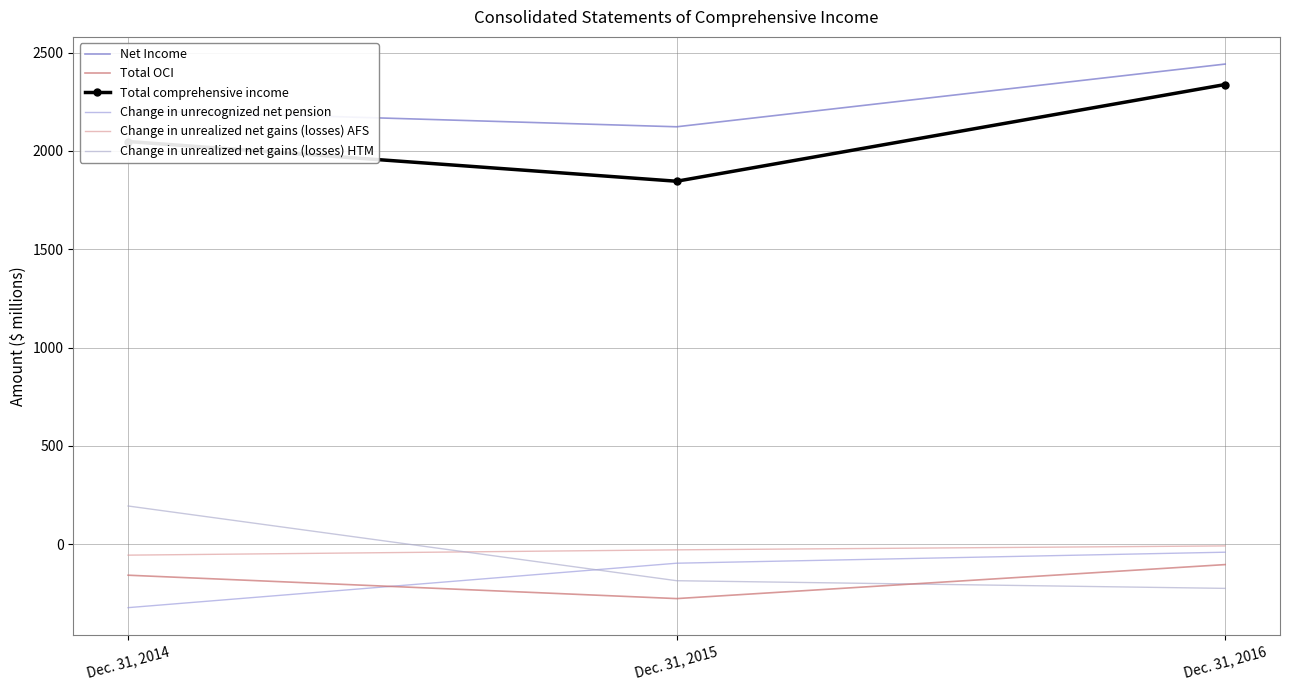

What is the minimum value shown in the chart?

-323